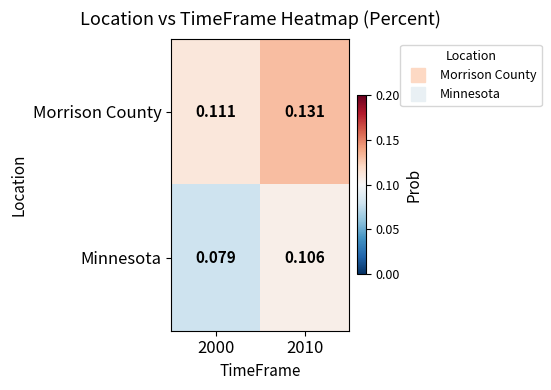

Which series has the largest total across all categories?

Morrison County